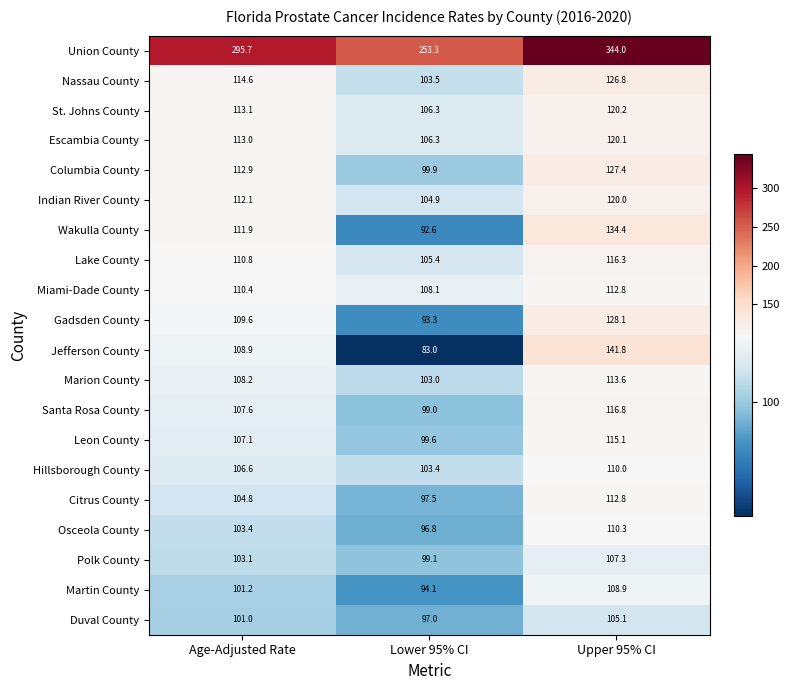

What is the smallest value displayed?

83.0